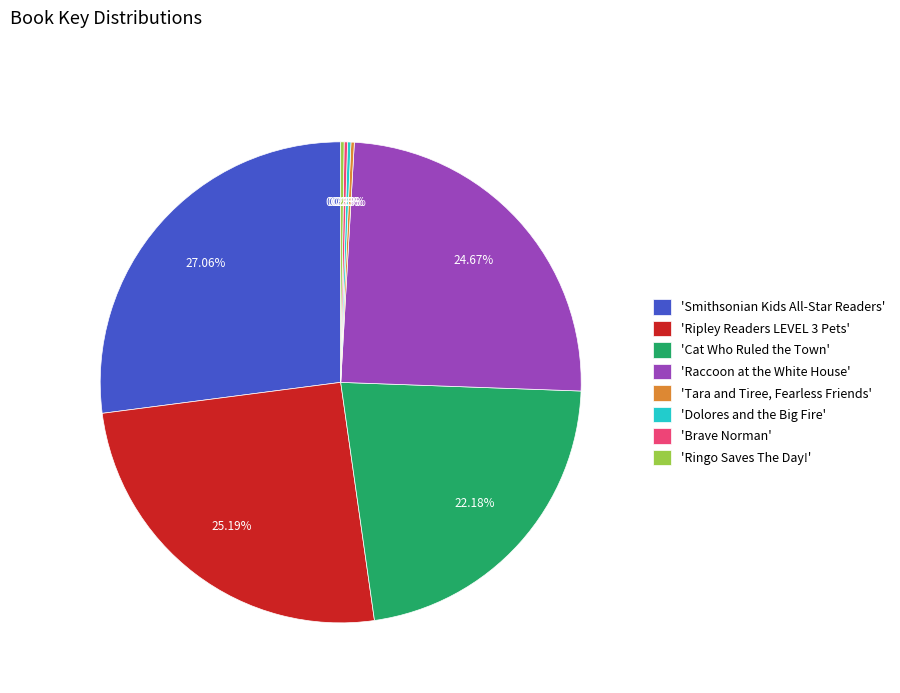

What is the largest slice in the pie chart?

'Smithsonian Kids All-Star Readers'